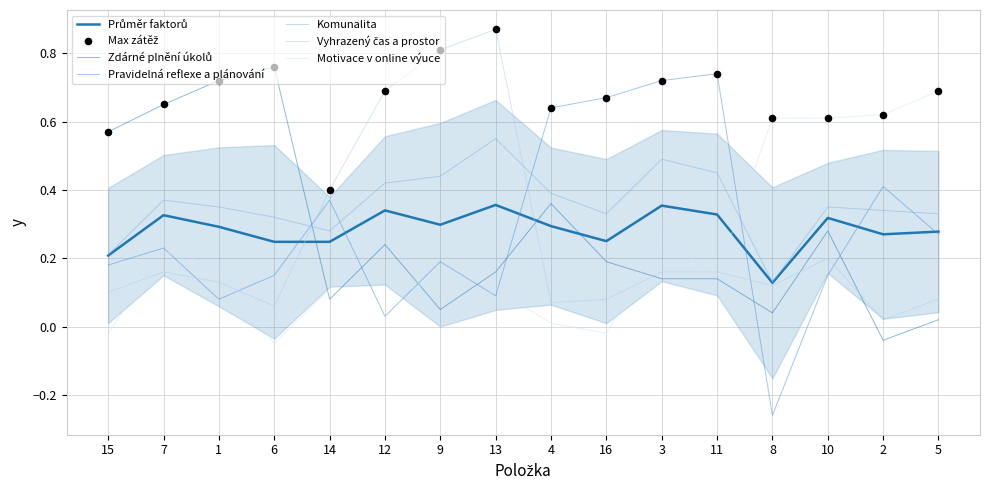

At which category is the sum across all series the highest?

13